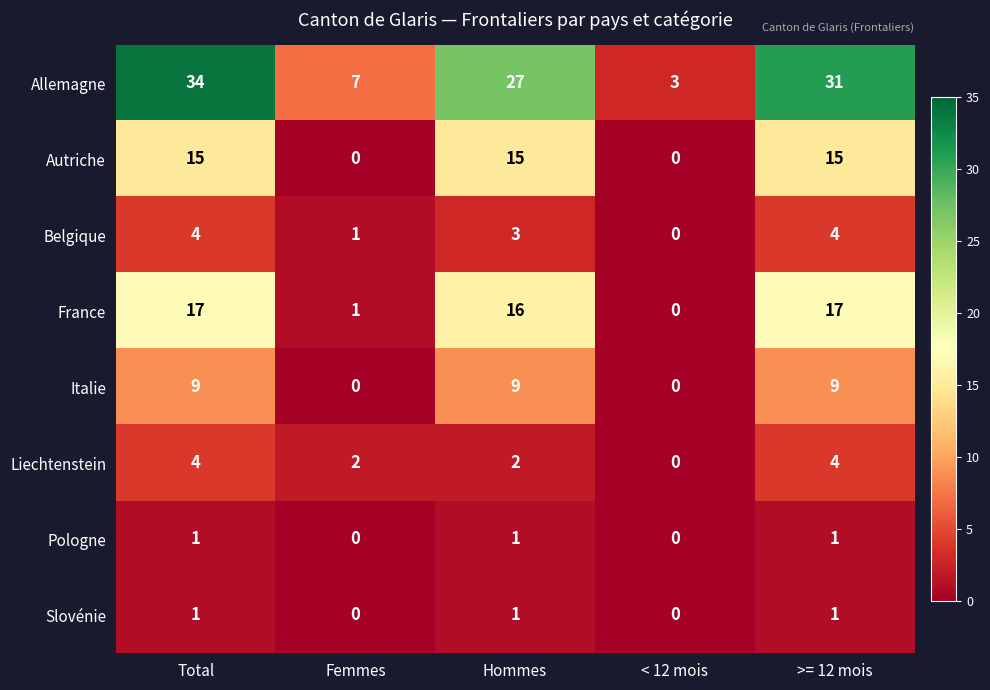

Which series has the largest range (max minus min)?

Allemagne